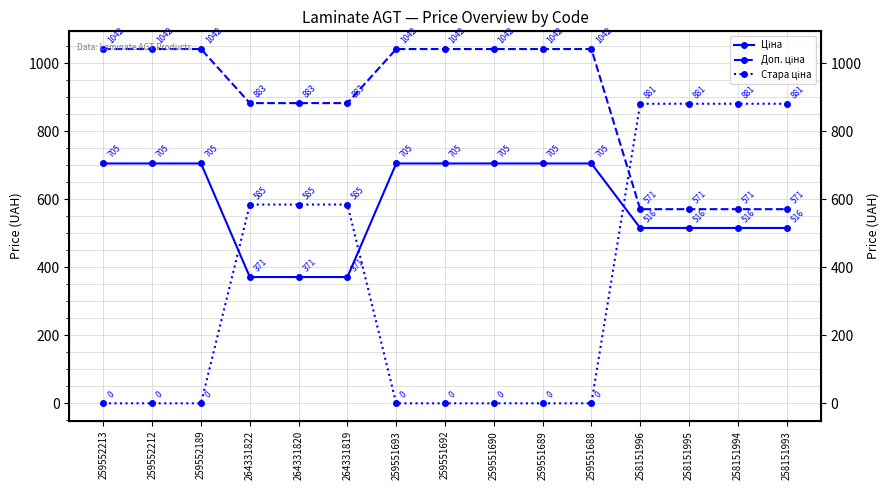

List the series in order of their peak value, lowest first.

Ціна, Стара ціна, Доп. ціна